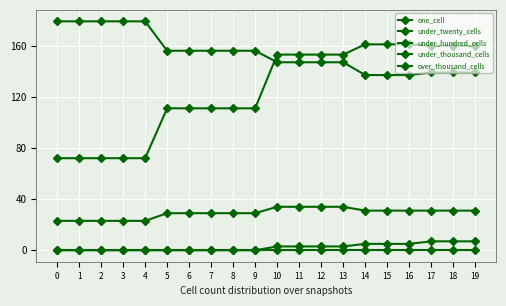

Reading left to right, extract all data points from this chart.

one_cell: 0=23	1=23	2=23	3=23	4=23	5=29	6=29	7=29	8=29	9=29	10=34	11=34	12=34	13=34	14=31	15=31	16=31	17=31	18=31	19=31
under_twenty_cells: 0=179	1=179	2=179	3=179	4=179	5=156	6=156	7=156	8=156	9=156	10=147	11=147	12=147	13=147	14=137	15=137	16=137	17=139	18=139	19=139
under_hundred_cells: 0=72	1=72	2=72	3=72	4=72	5=111	6=111	7=111	8=111	9=111	10=153	11=153	12=153	13=153	14=161	15=161	16=161	17=160	18=160	19=160
under_thousand_cells: 0=0	1=0	2=0	3=0	4=0	5=0	6=0	7=0	8=0	9=0	10=3	11=3	12=3	13=3	14=5	15=5	16=5	17=7	18=7	19=7
over_thousand_cells: 0=0	1=0	2=0	3=0	4=0	5=0	6=0	7=0	8=0	9=0	10=0	11=0	12=0	13=0	14=0	15=0	16=0	17=0	18=0	19=0